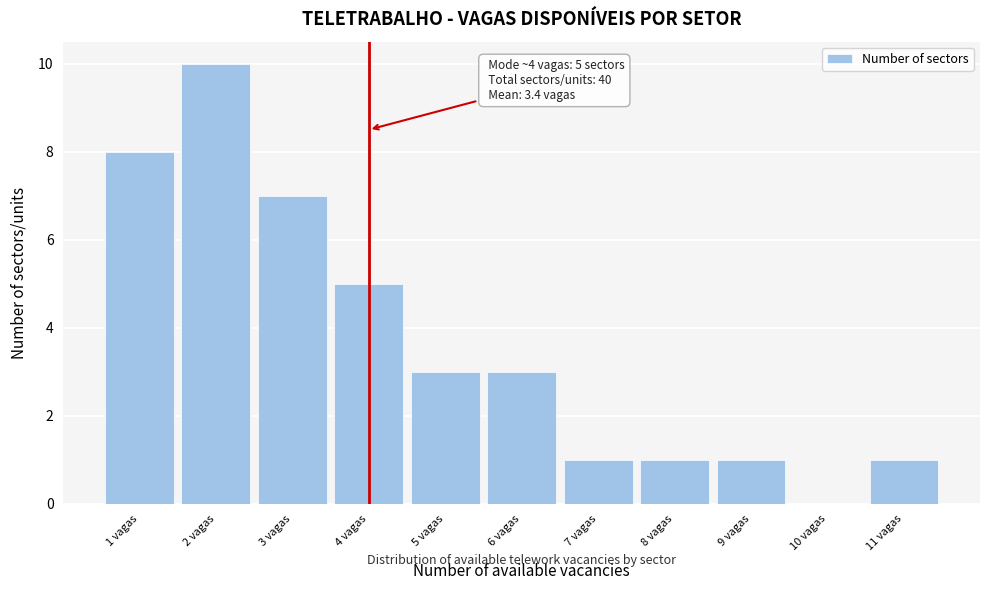

Which range on the x-axis has the tallest bar?

1.5 to 2.5